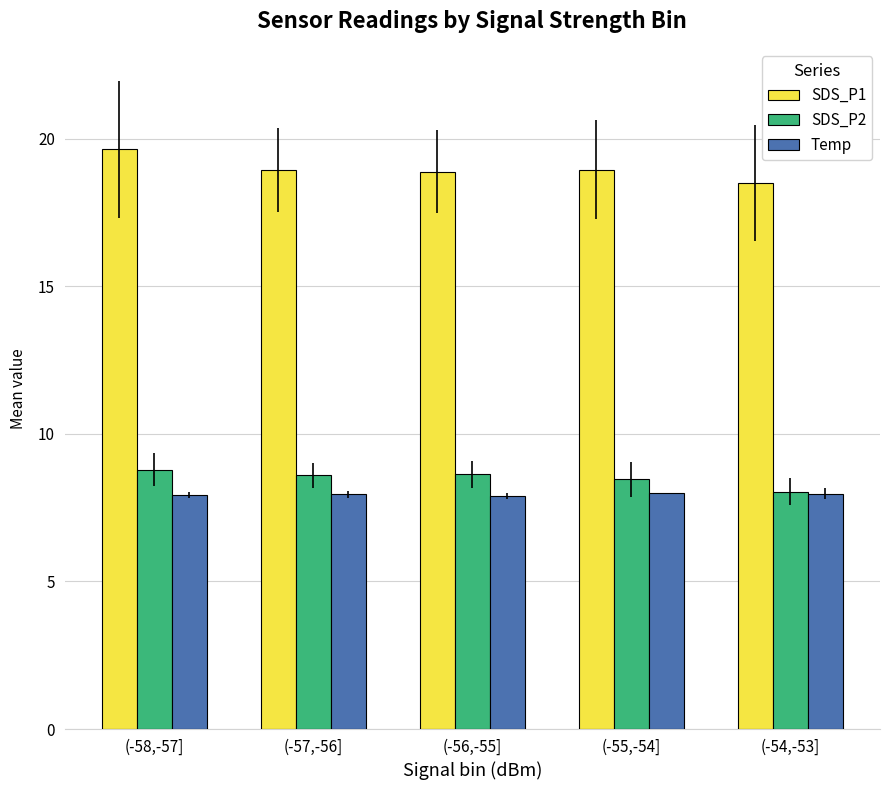

What are all the series names shown in the legend?

SDS_P1, SDS_P2, Temp